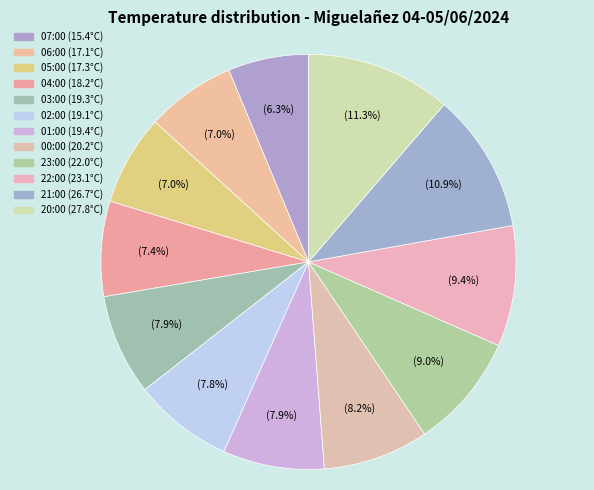

How many slices are in this pie chart?

12